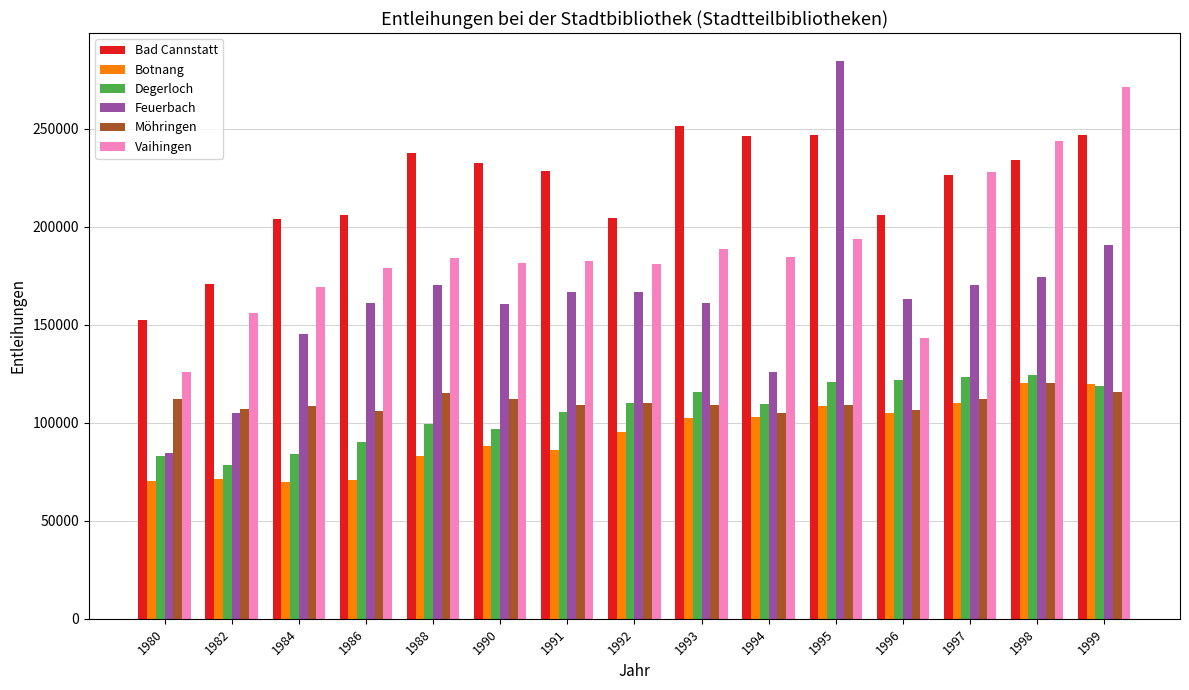

Count the number of categories in the chart.

15